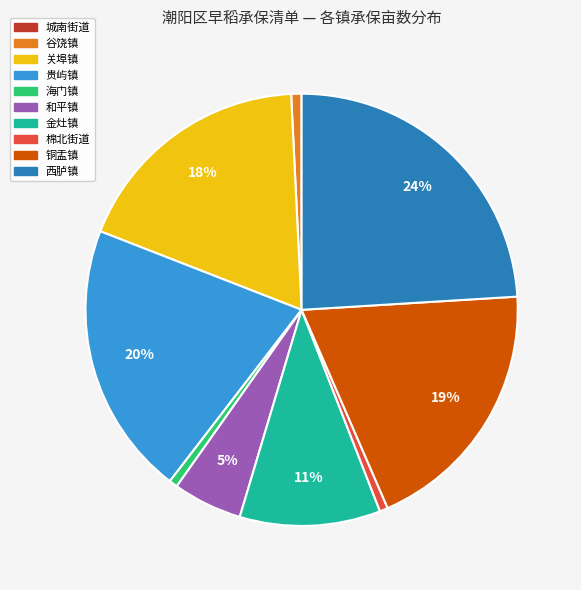

True or false: 金灶镇 accounts for 25% of the total.

False